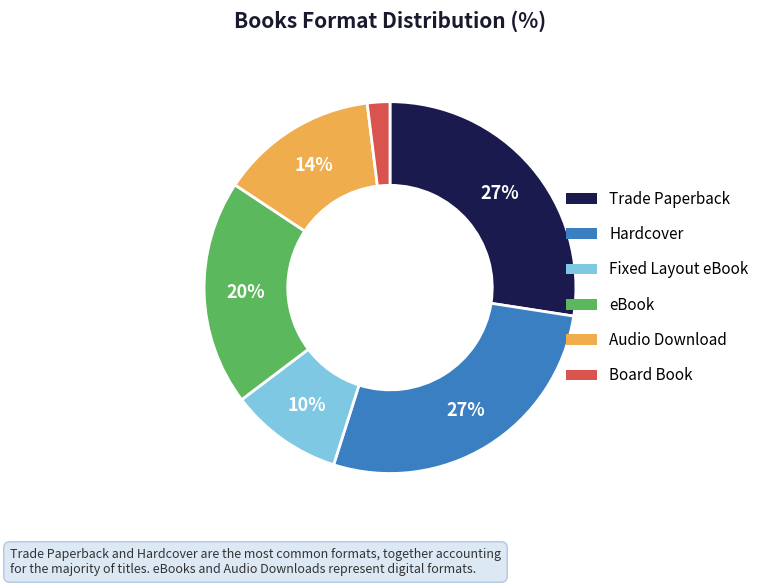

Does any single category account for the majority?

No